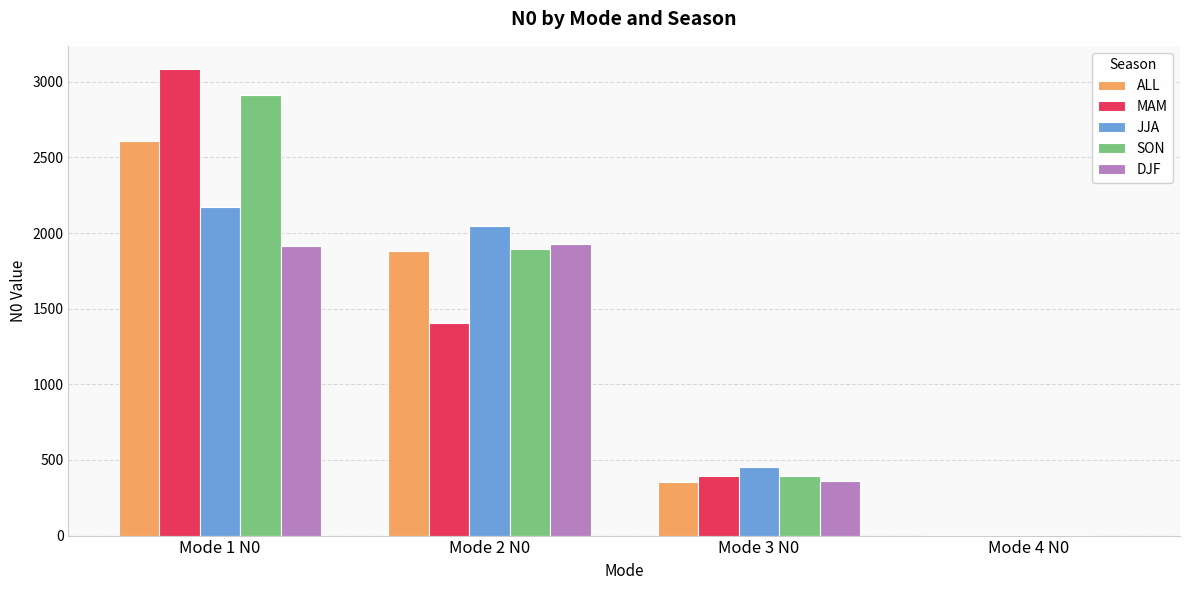

What is the total value across all series at Mode 3 N0?

1952.0